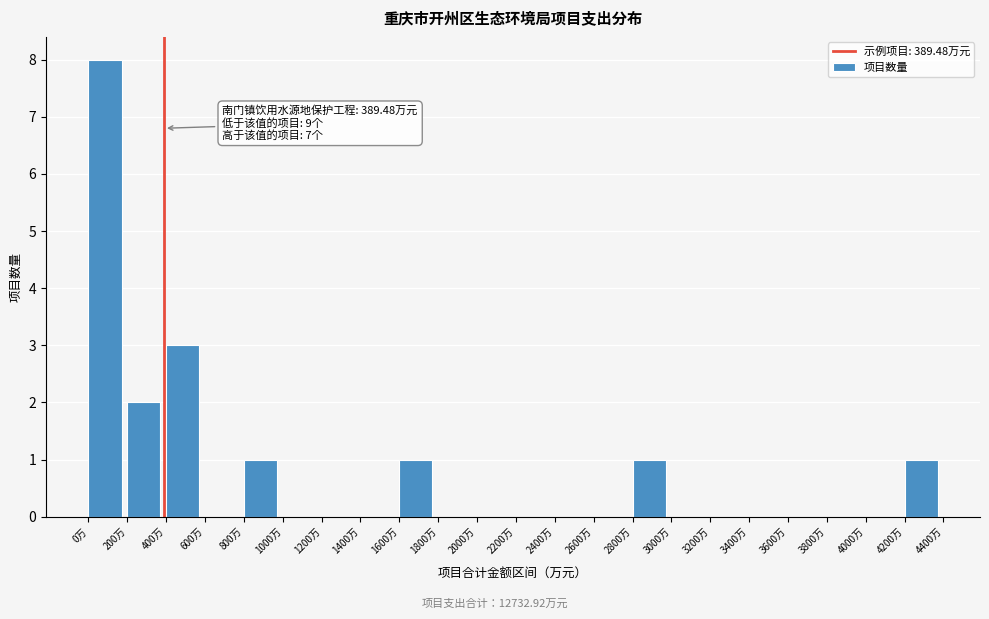

Which range on the x-axis has the tallest bar?

0 to 200